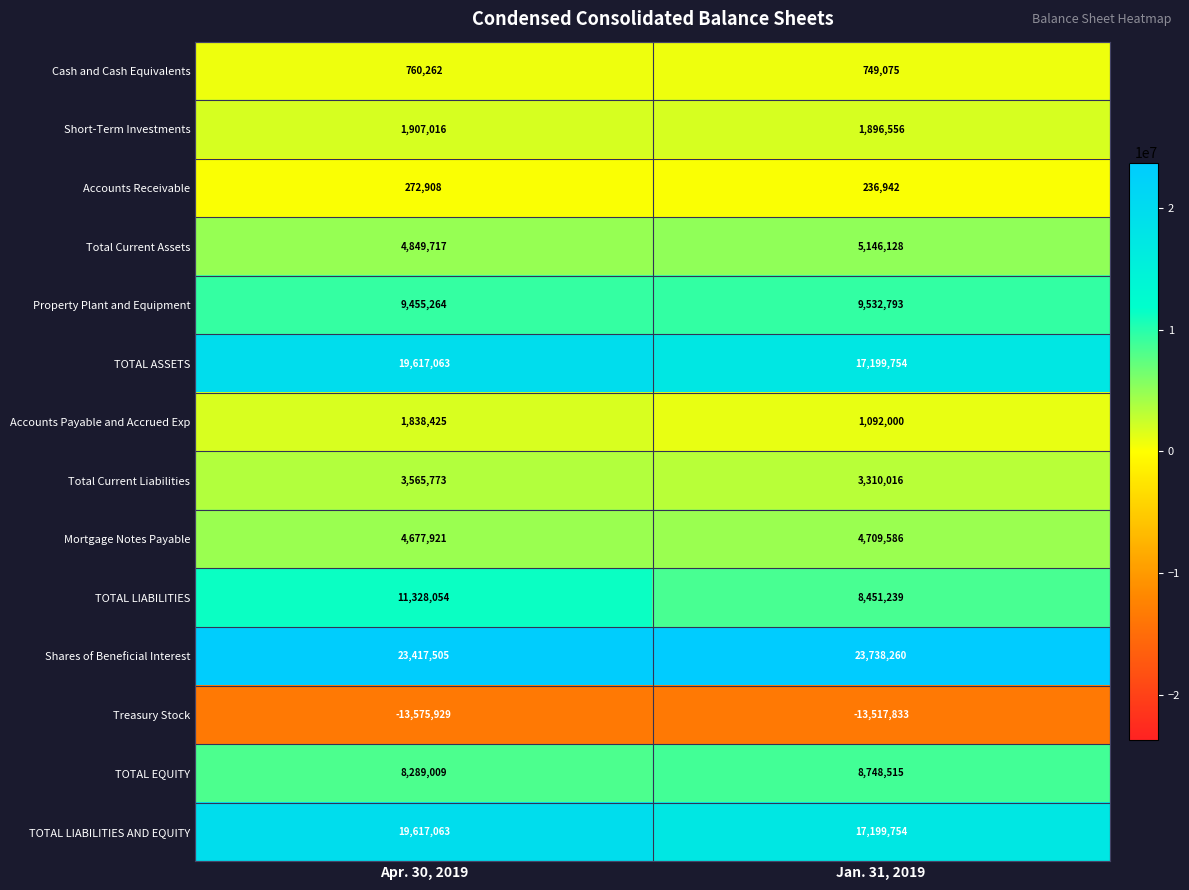

Rank the categories by TOTAL LIABILITIES AND EQUITY value from highest to lowest.

Apr. 30, 2019, Jan. 31, 2019